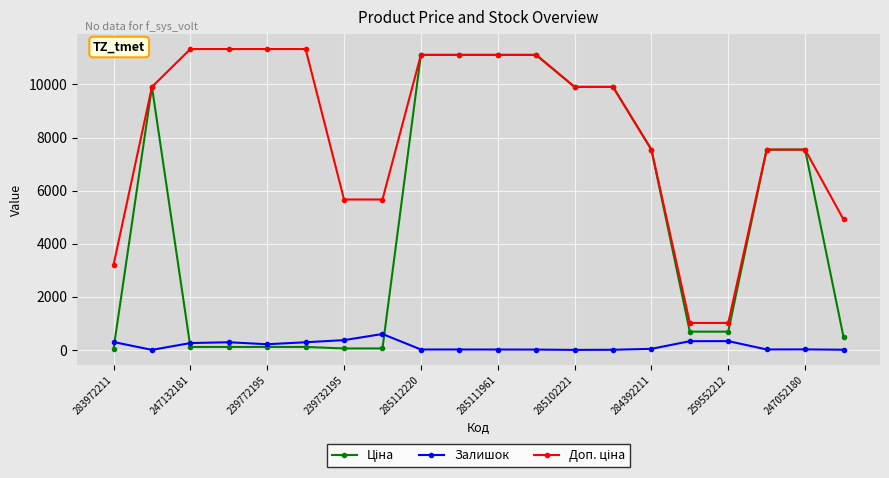

What is the greatest value displayed?

11334.0